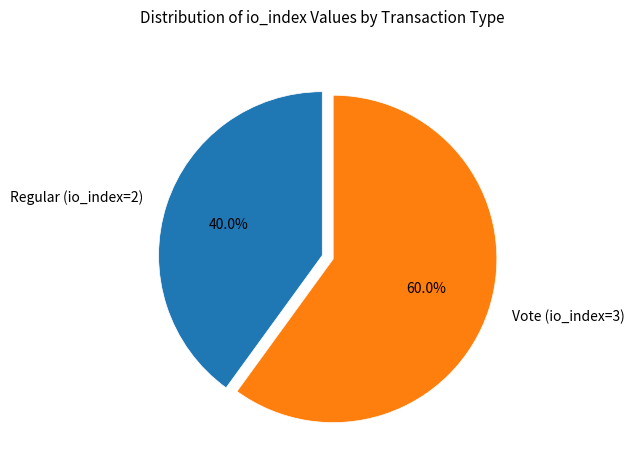

Which category has the biggest portion of the pie?

Vote (io_index=3)